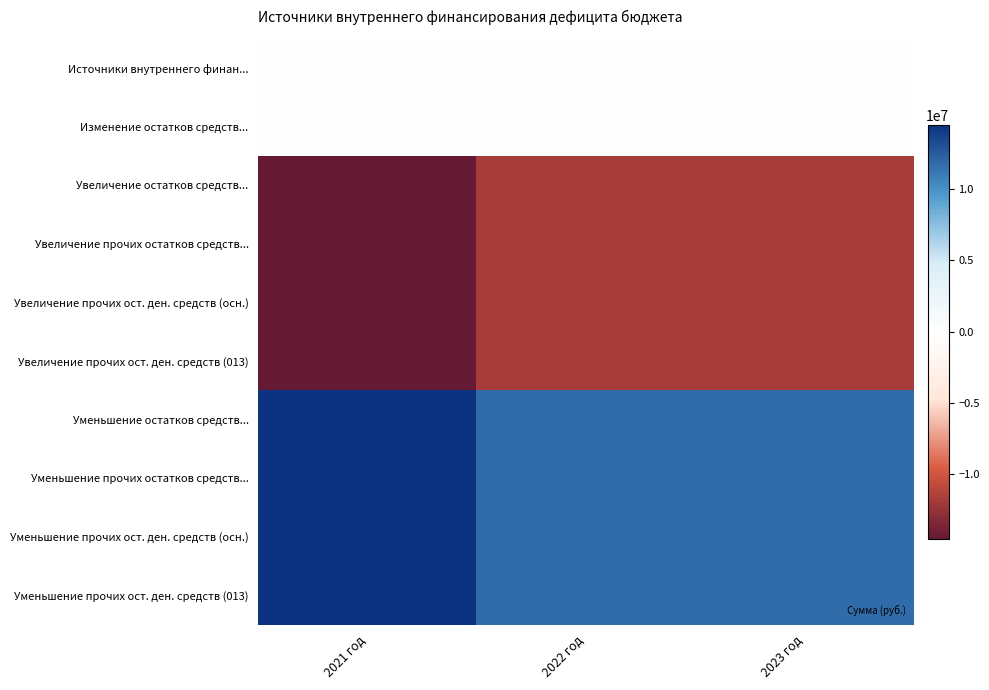

Which category has the highest value across all series?

2021 год